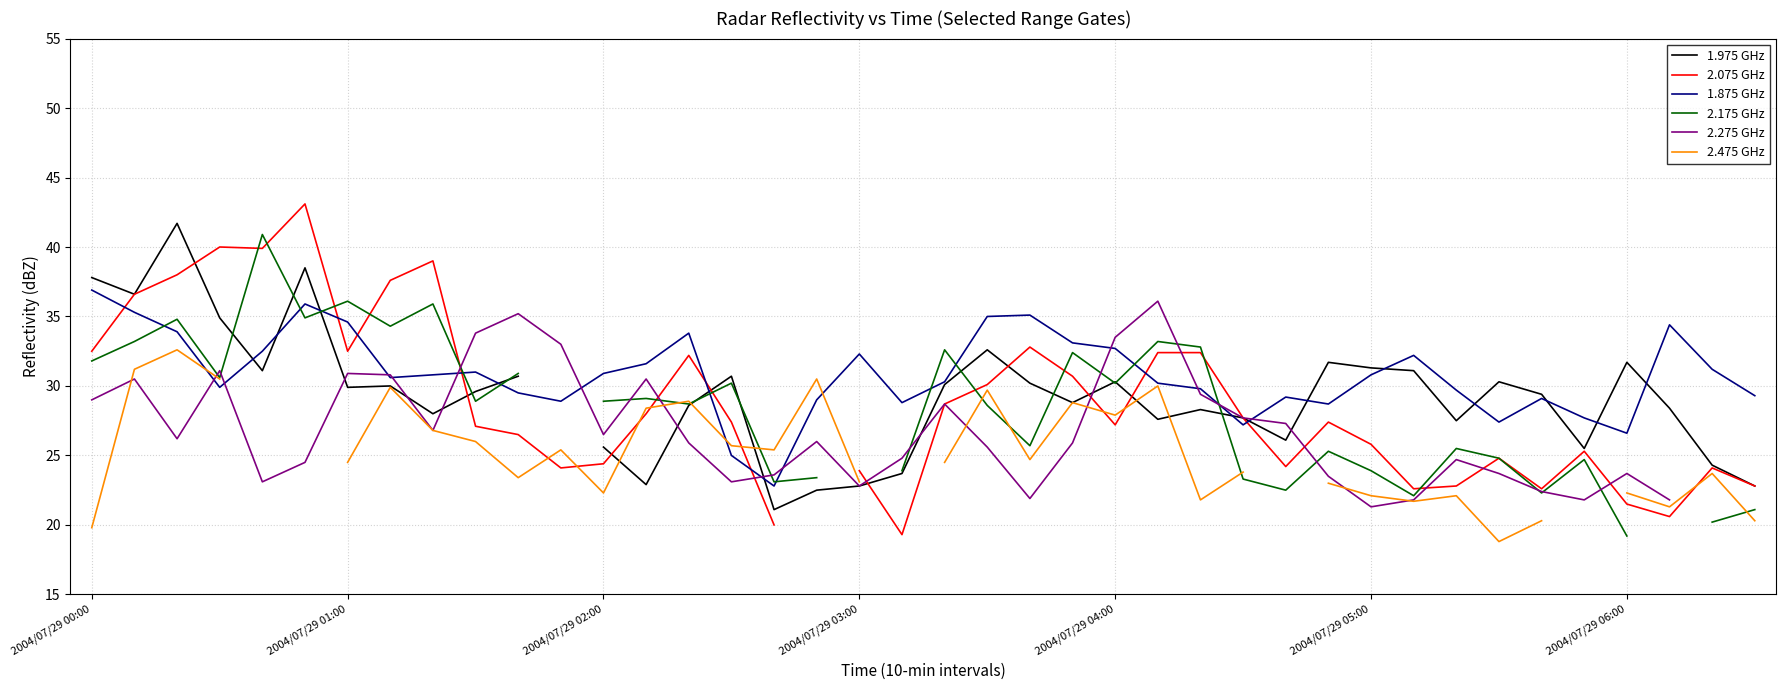

What is the highest value of the 1.875 GHz series?

36.9